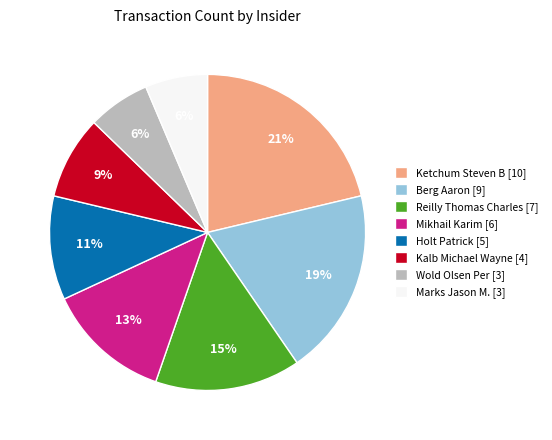

Combined, do Holt Patrick [5] and Berg Aaron [9] account for over 50%?

No